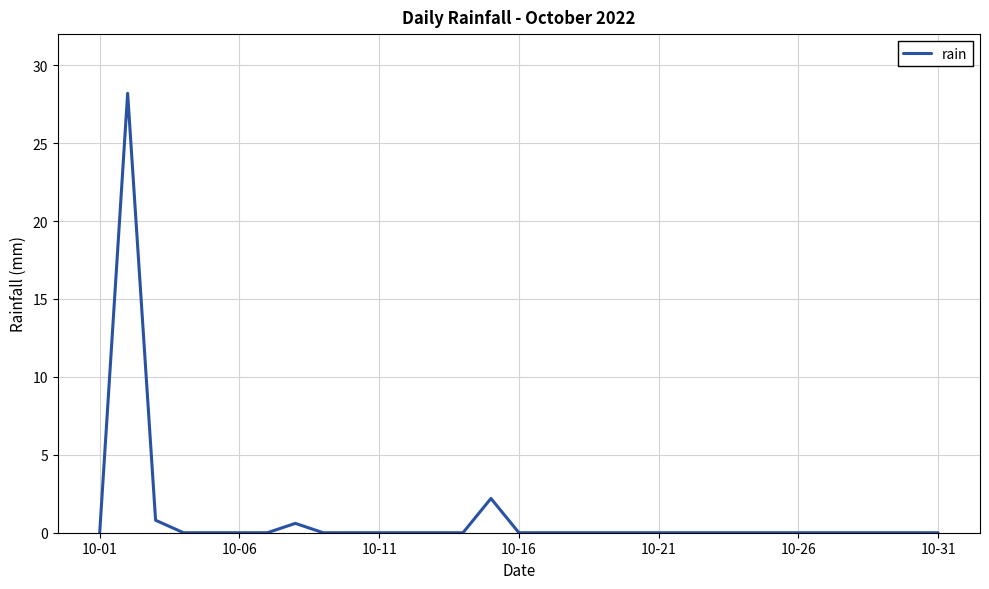

What is the maximum value shown in the chart?

28.2